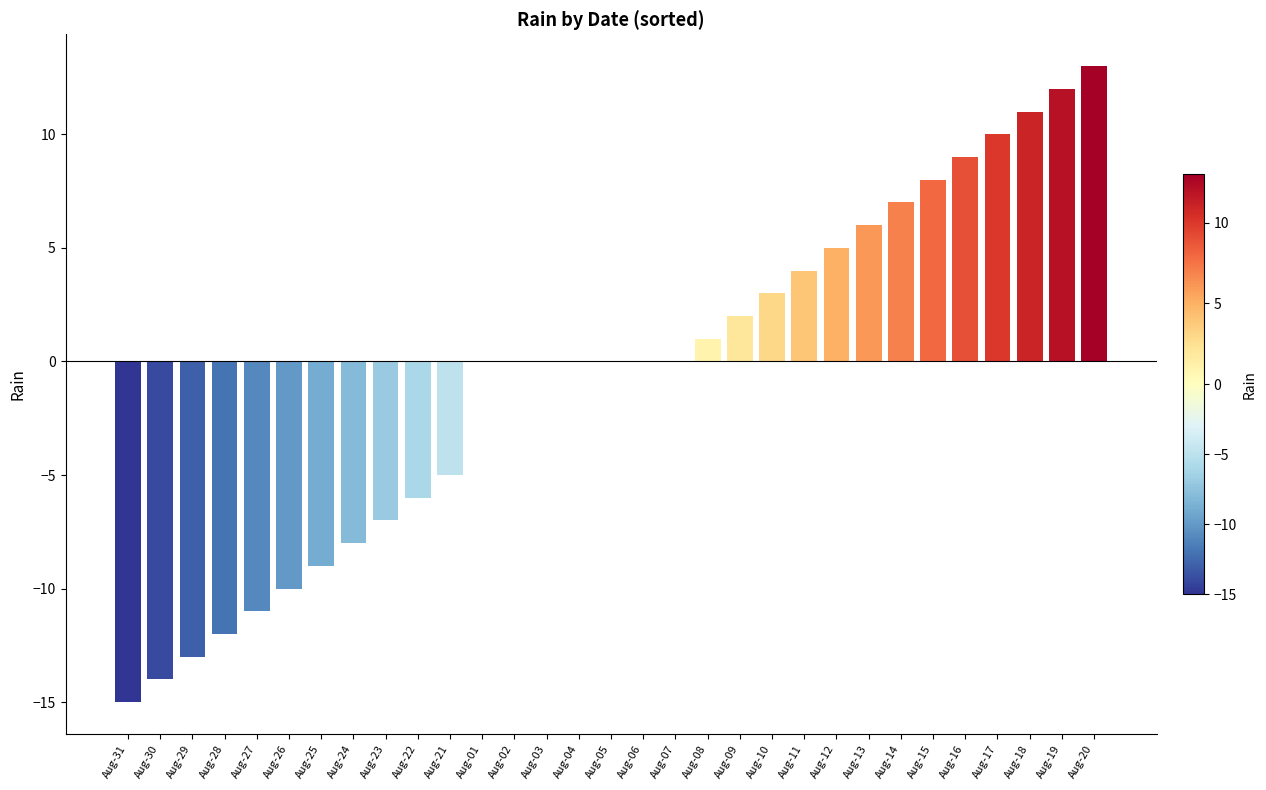

What is the difference between the values at Aug-15 and Aug-12?

3